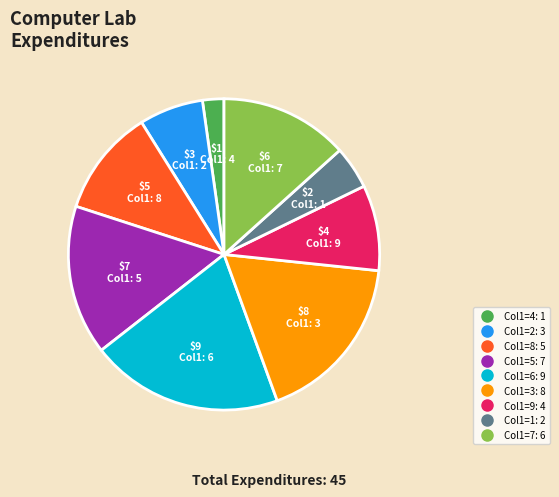

Is there any slice that represents more than half of the pie?

No